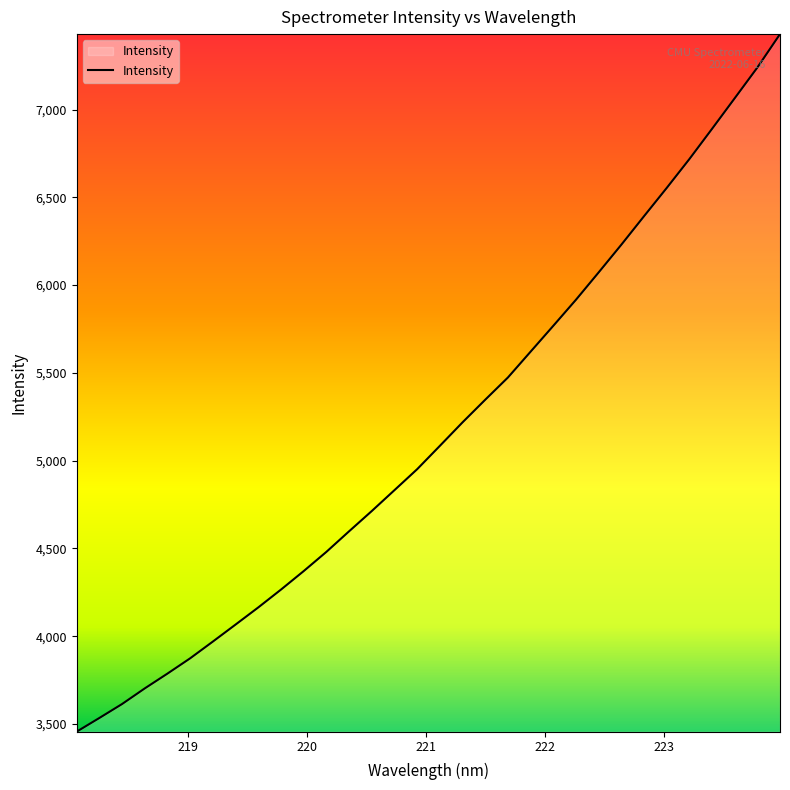

What is the smallest value displayed?

3455.9